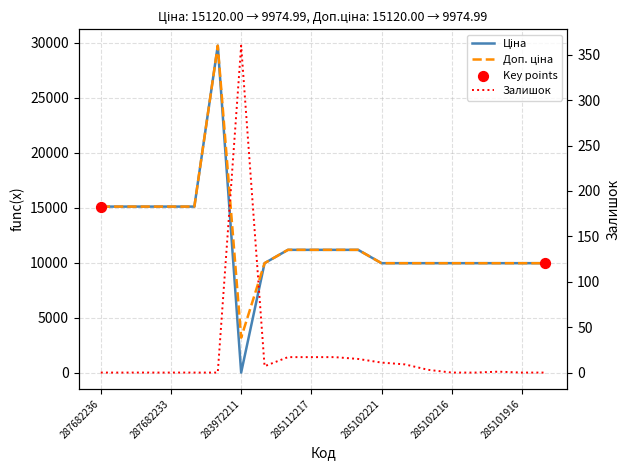

Which series has the widest spread of Y values?

Ціна